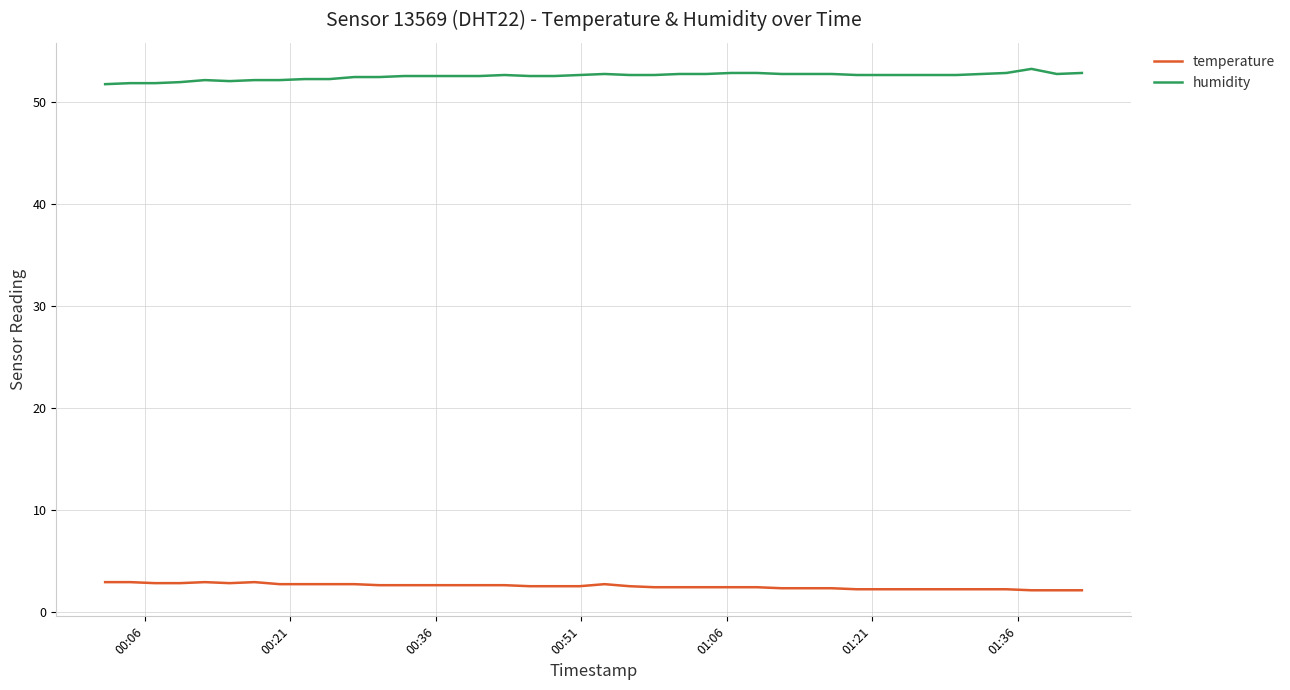

How many lines are shown in the chart?

2